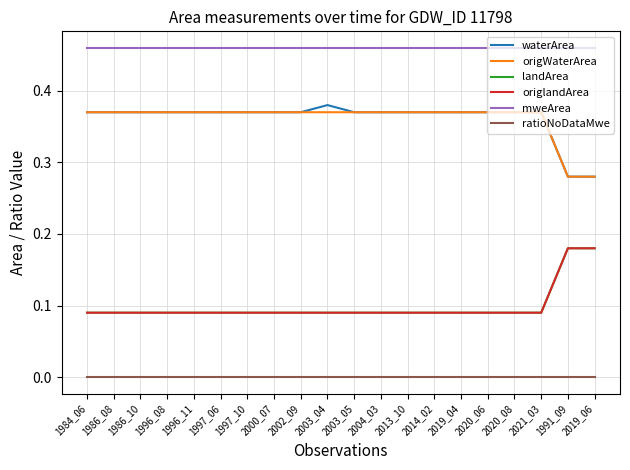

Is this an area chart (filled region under the line)?

No